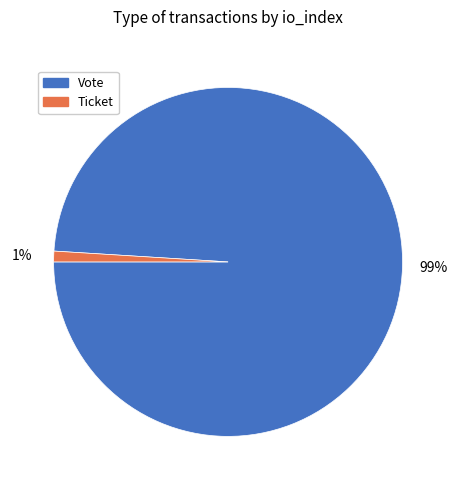

To the nearest percent, what is the difference between the largest and smallest slice percentages?

98%